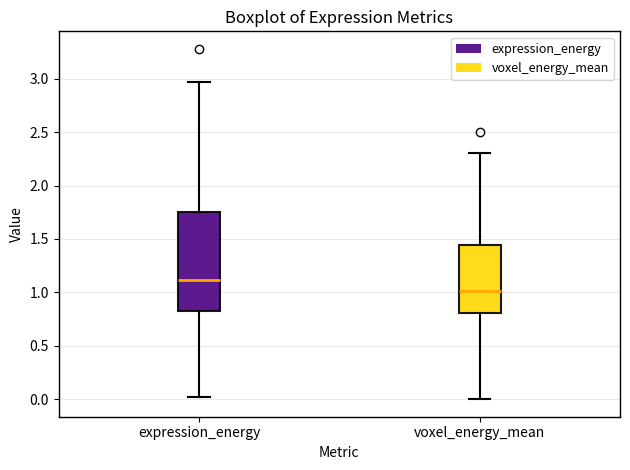

Which box's median line is the highest?

expression_energy